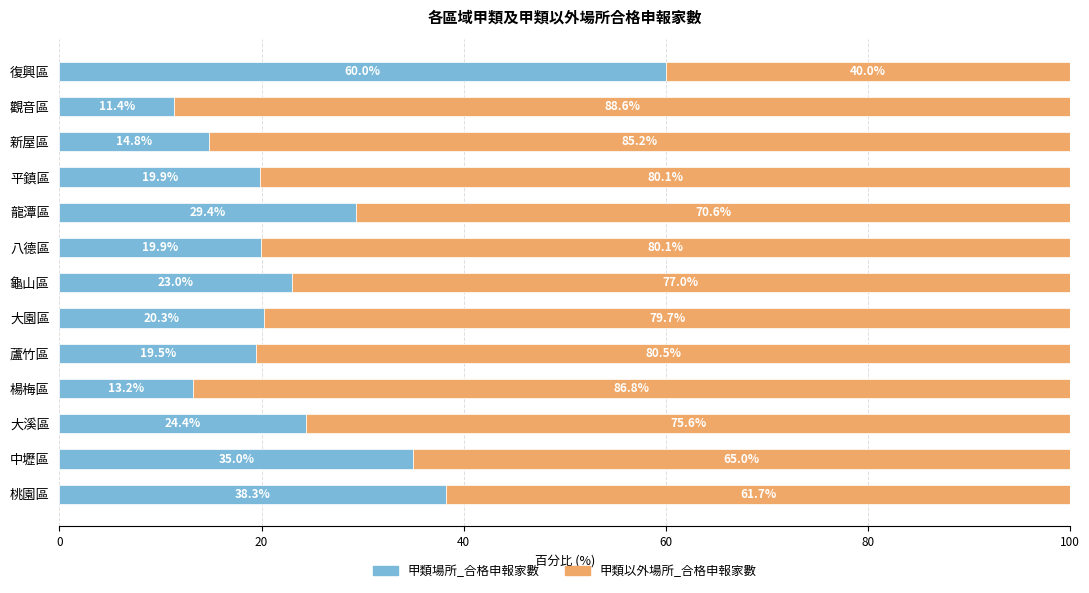

Is it true that 甲類場所_合格申報家數 equals 32.6 at 蘆竹區?

False